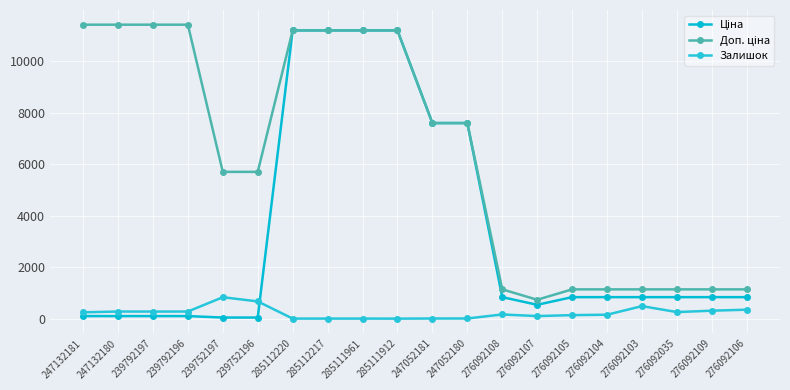

List the series in order of their overall mean, highest first.

Доп. ціна, Ціна, Залишок